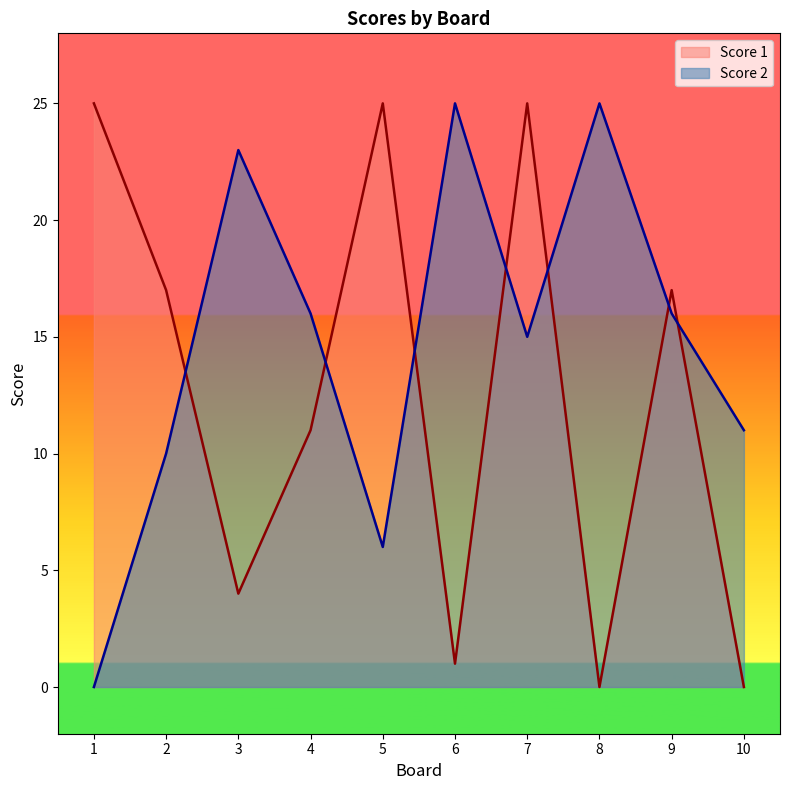

True or false: Score 2 has a value of 14 at 2.

False